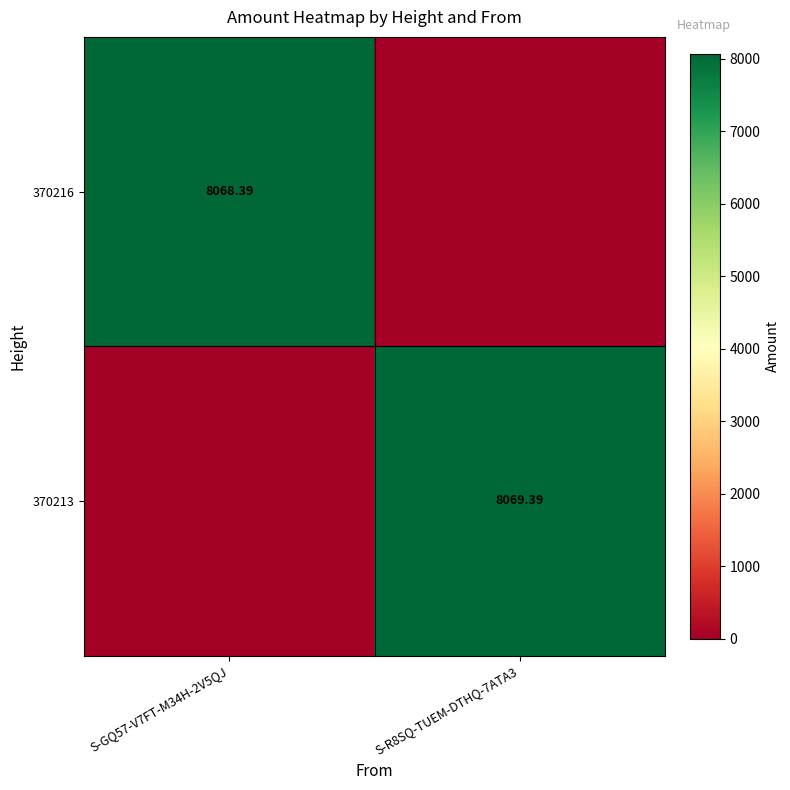

How many data points in 370216 are above 8068?

1